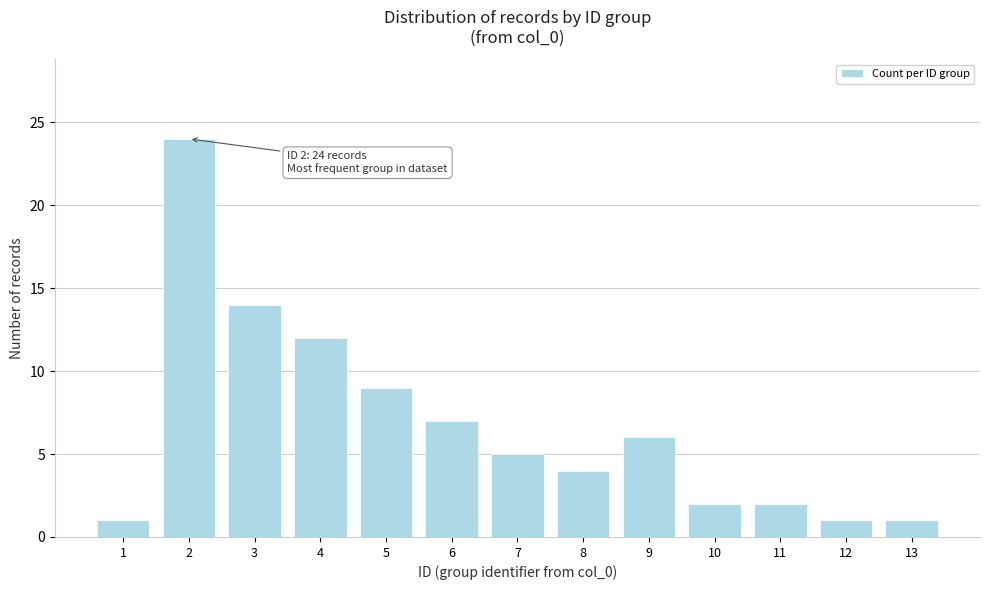

Reading left to right, extract all data points from this chart.

1=1	2=24	3=14	4=12	5=9	6=7	7=5	8=4	9=6	10=2	11=2	12=1	13=1